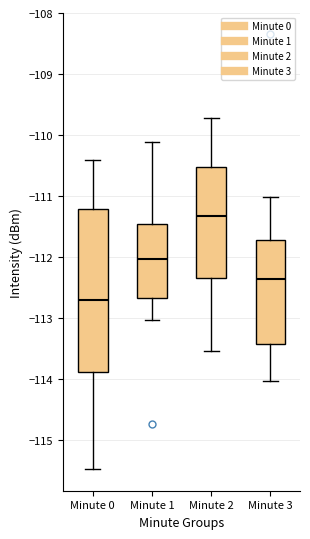

Which box's median line is the highest?

Minute 2